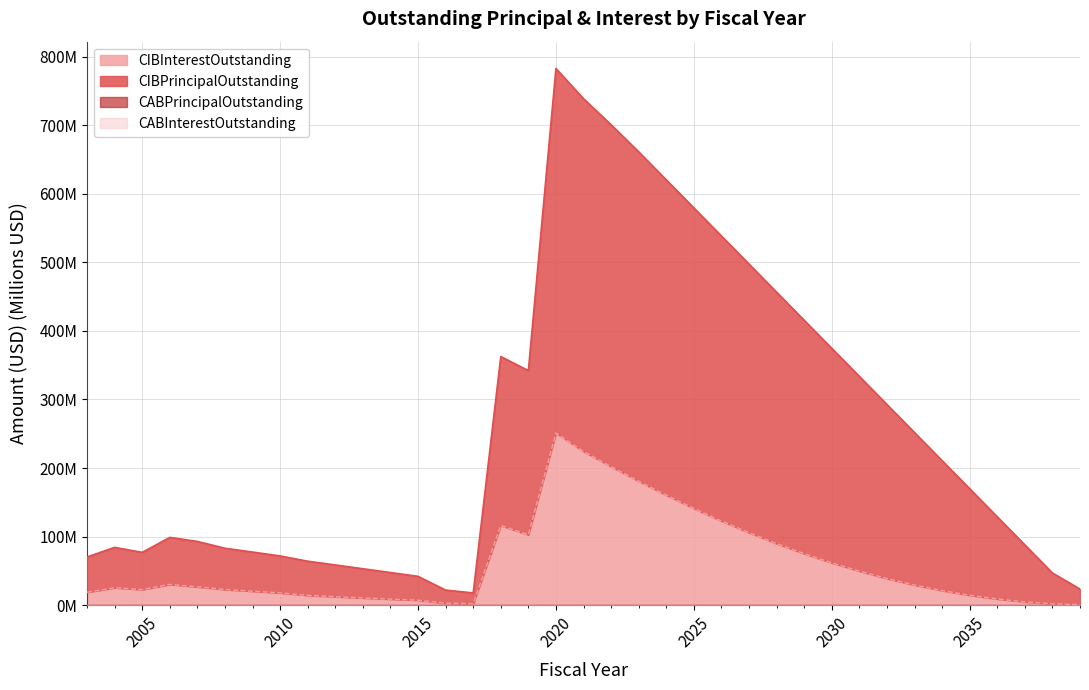

True or false: CIBPrincipalOutstanding and CIBInterestOutstanding intersect in this chart.

False